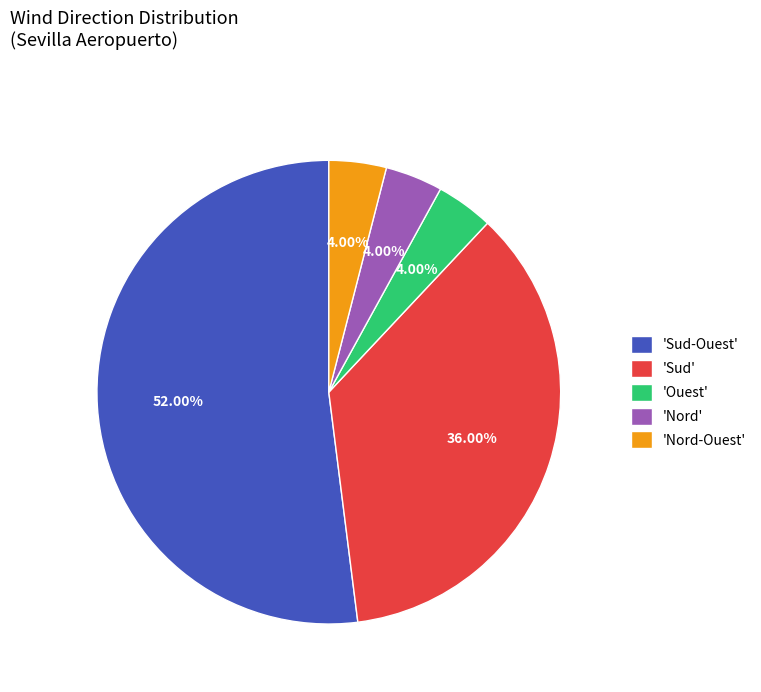

Which category has the biggest portion of the pie?

'Sud-Ouest'